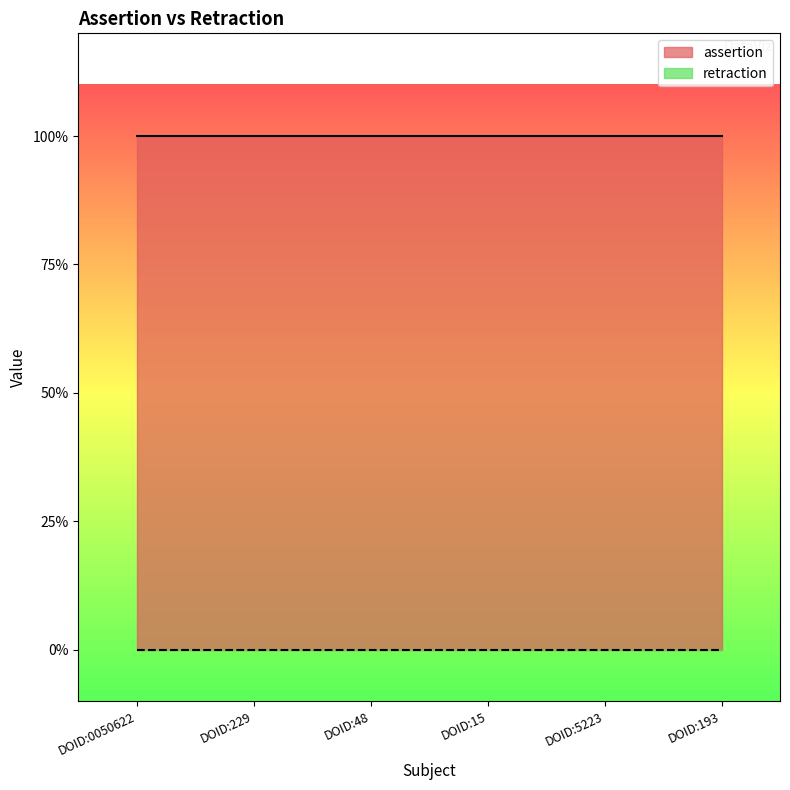

What position from the left is DOID:193?

6